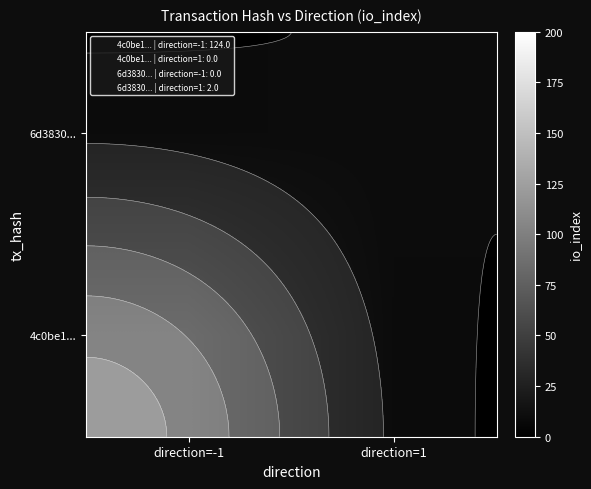

True or false: 4c0be1... has a value of -52 at direction=1.

False